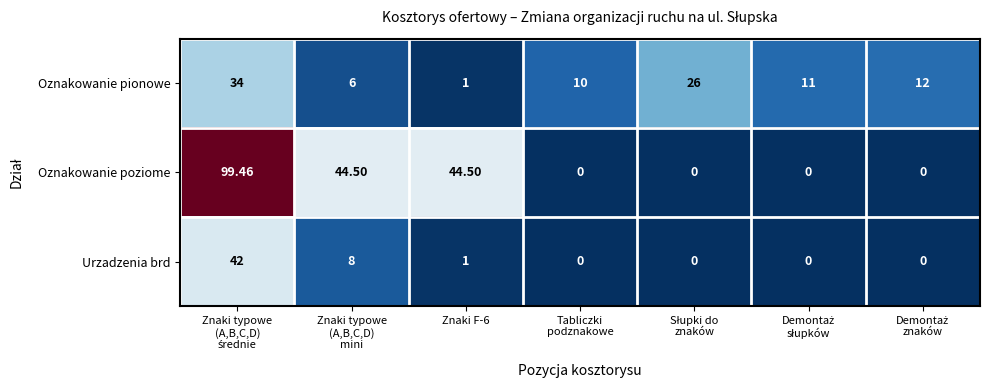

At how many categories does at least one series exceed 52?

1